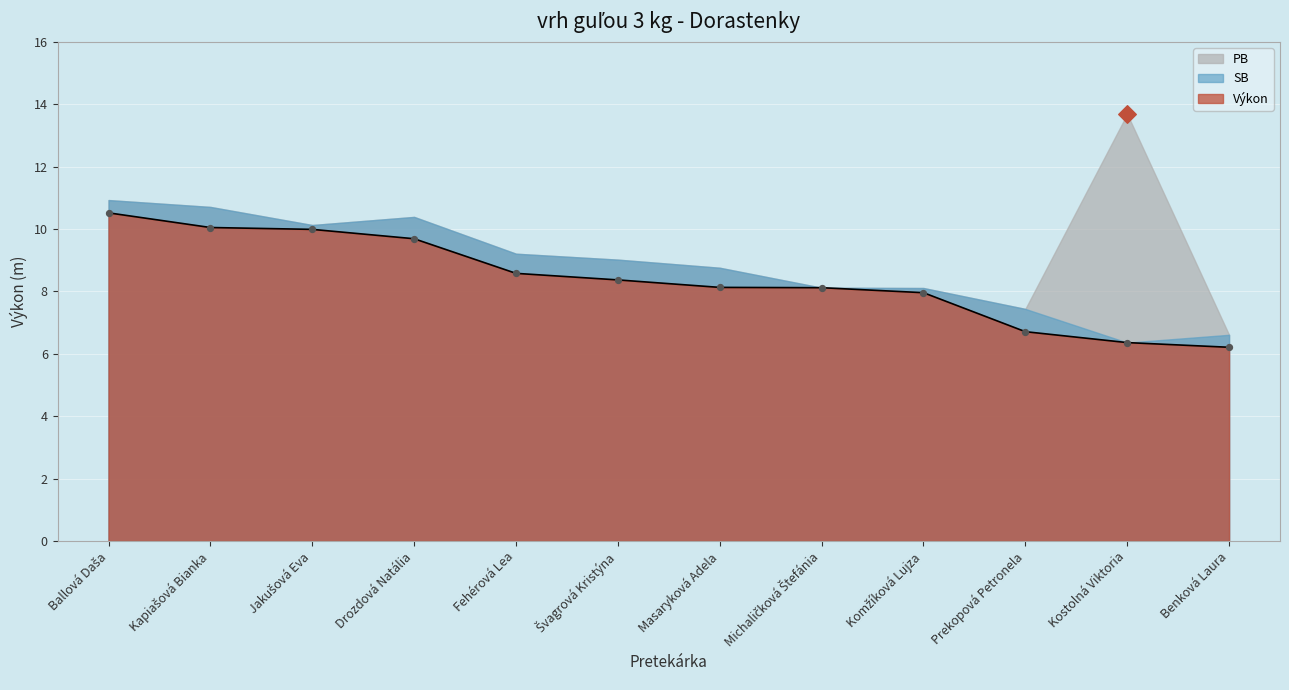

At which category is the sum across all series the highest?

Ballová Daša